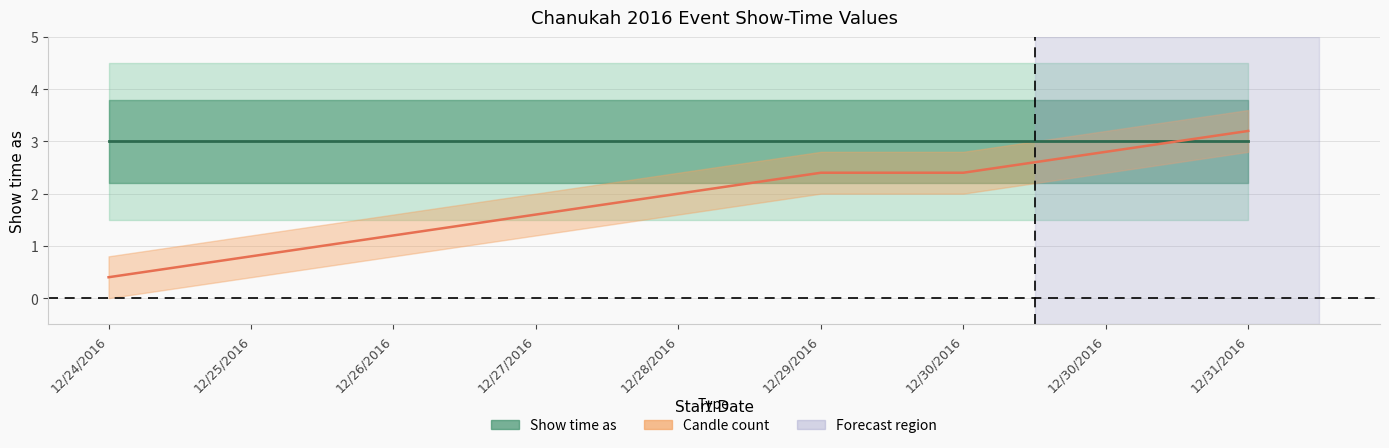

What is the value of the Candle count (center) point at the 3rd from the left?

1.2